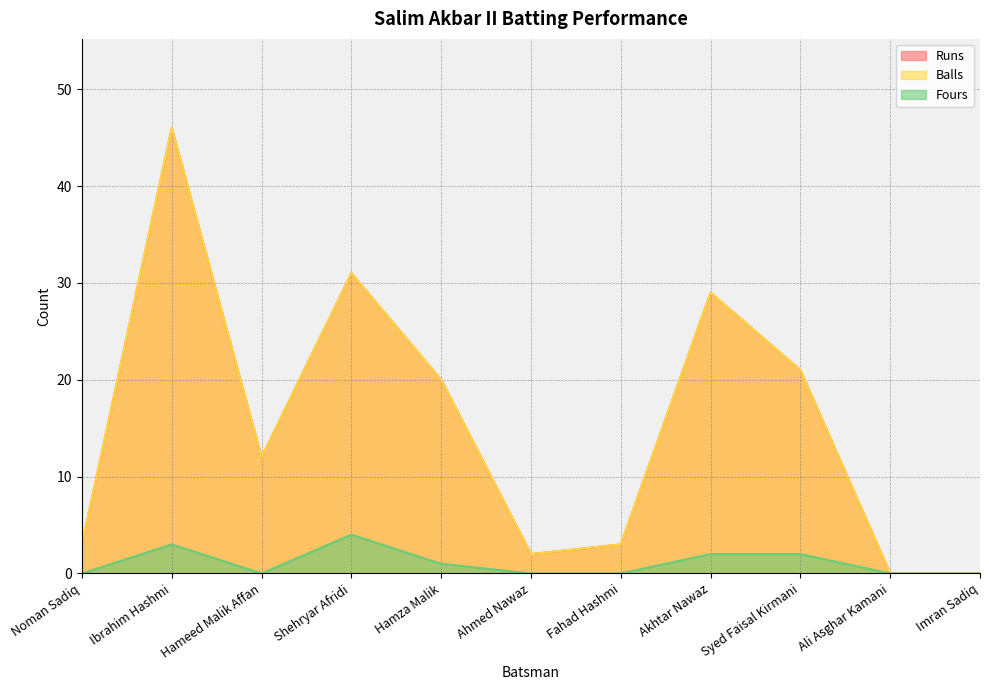

The Fours series shows 2 at Hameed Malik Affan. True or false?

False